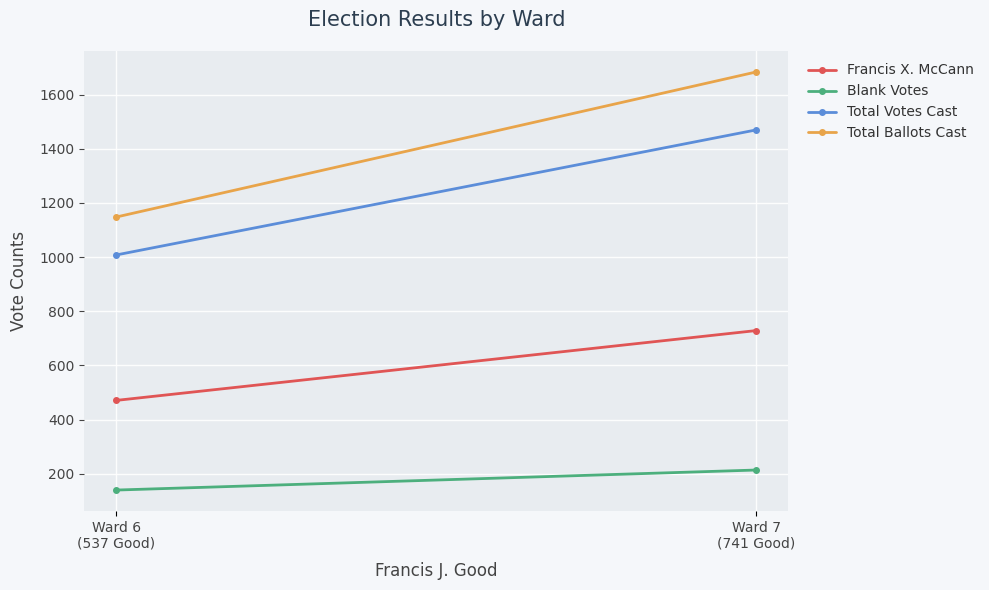

At how many categories does at least one series exceed 262?

2